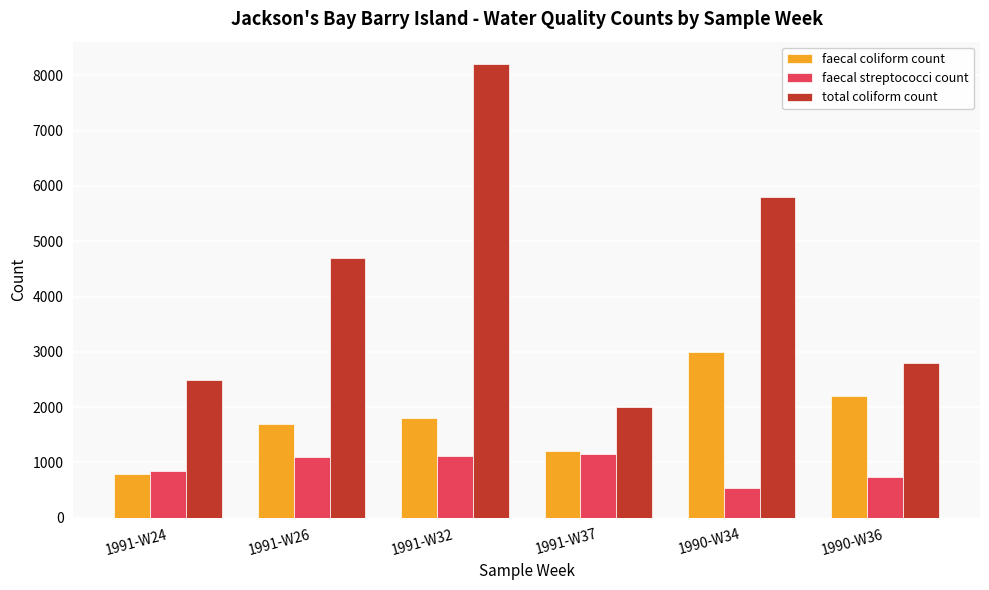

True or false: faecal coliform count has a value of 3000 at 1990-W34.

True